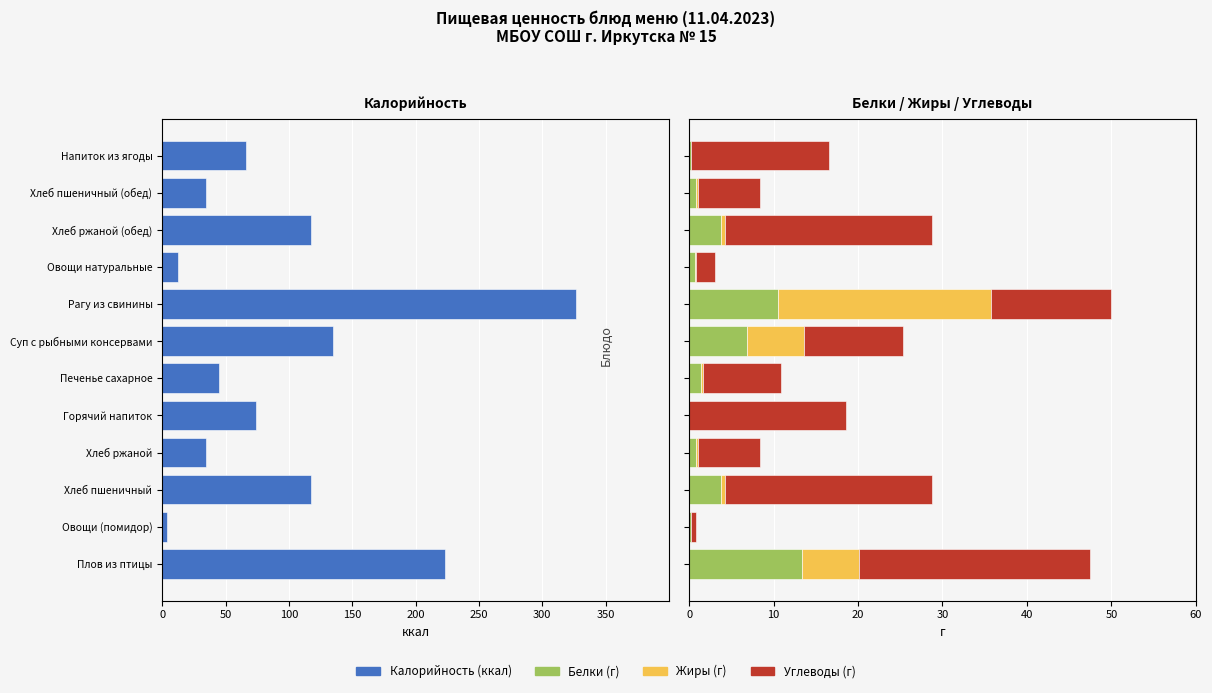

What position from the left is Напиток из ягоды?

12